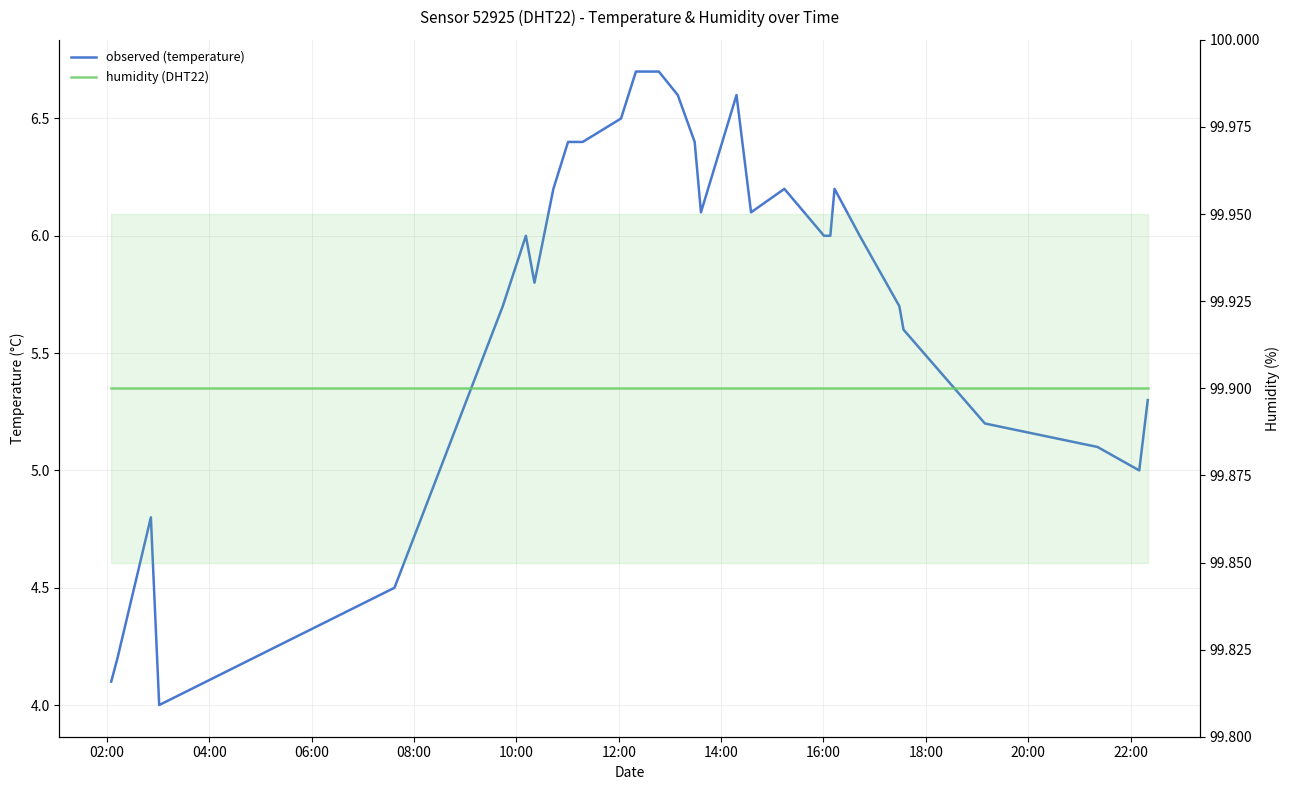

What is the lowest value of the observed (temperature) series?

4.0